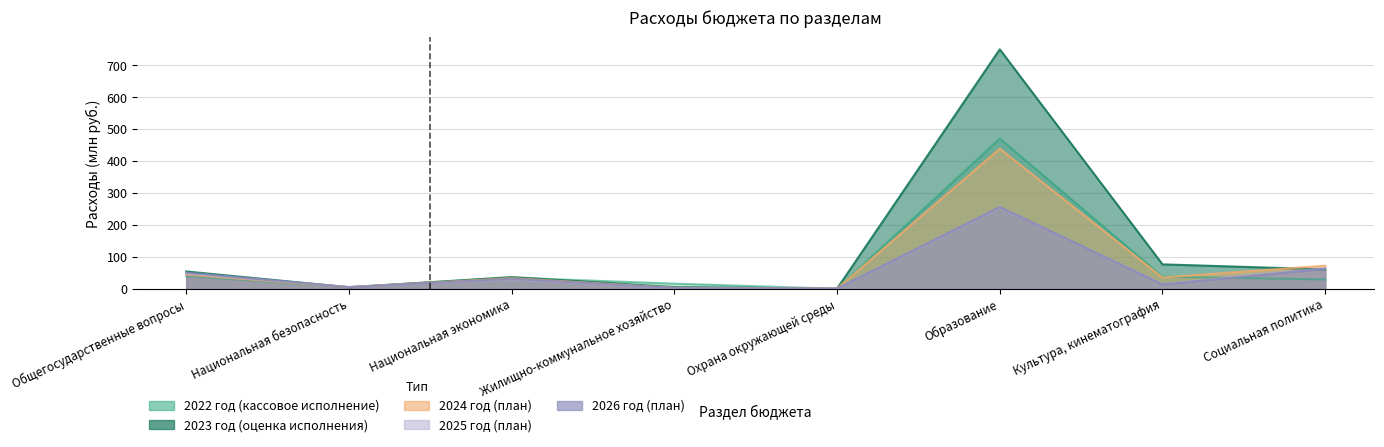

True or false: 2025 год (план) and 2024 год (план) cross at least once.

False